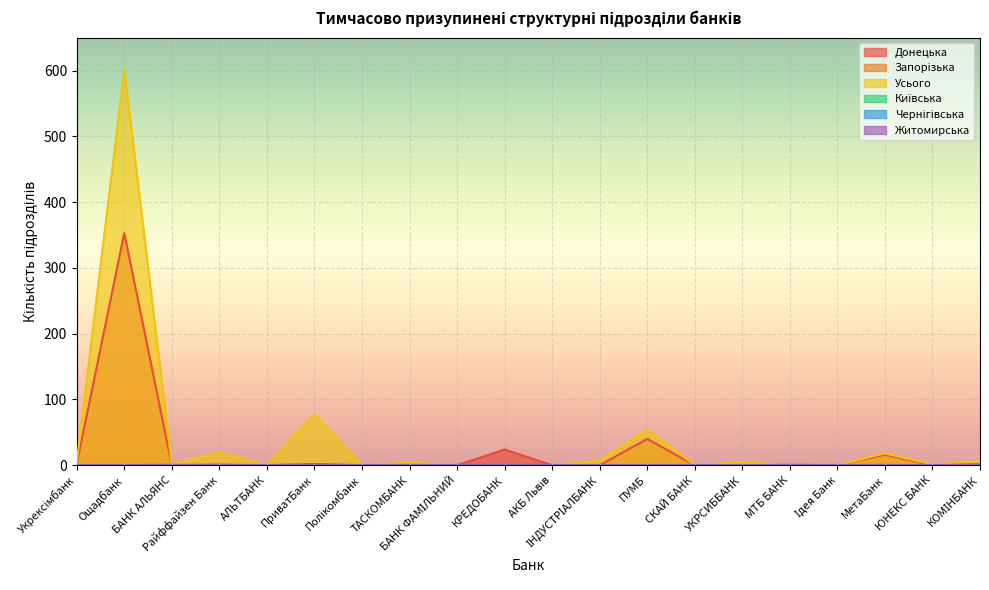

At which label does Донецька reach its minimum?

БАНК АЛЬЯНС